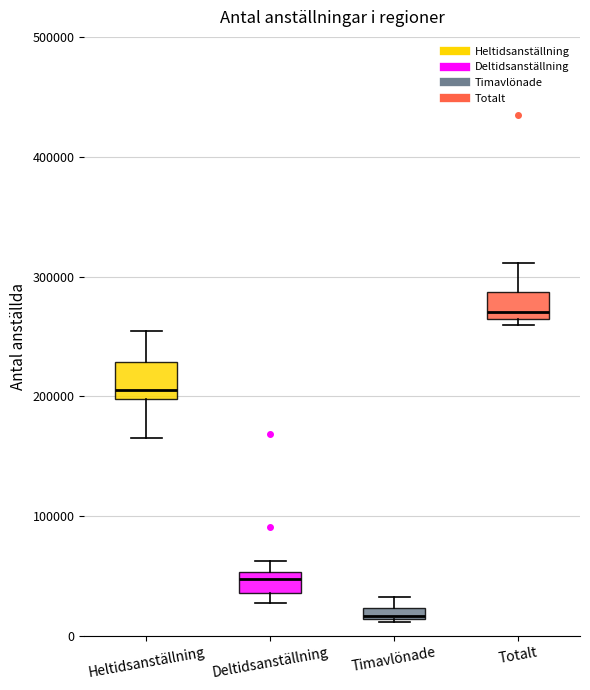

Which box has the highest median line?

Totalt